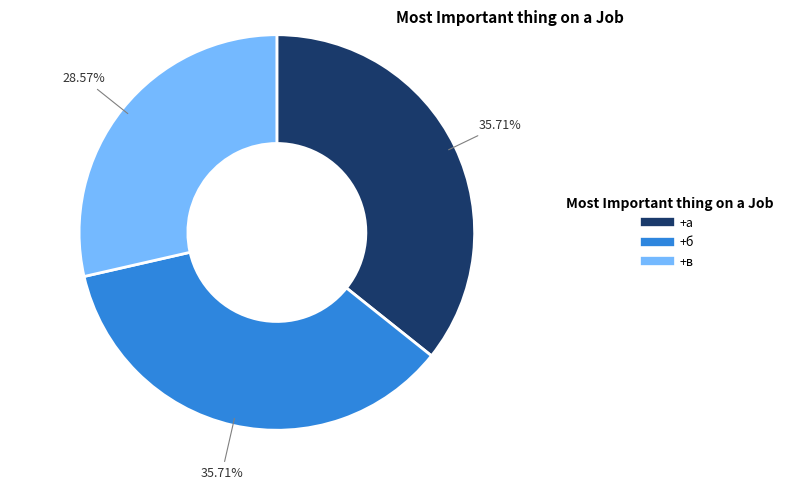

How much of the chart is everything except +а?

64.3%